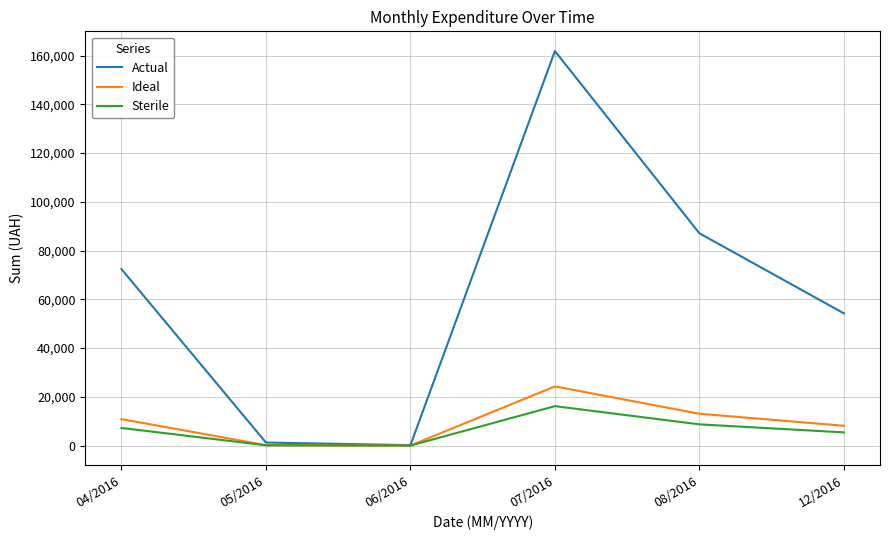

Does the chart display data point markers on the line(s)?

No